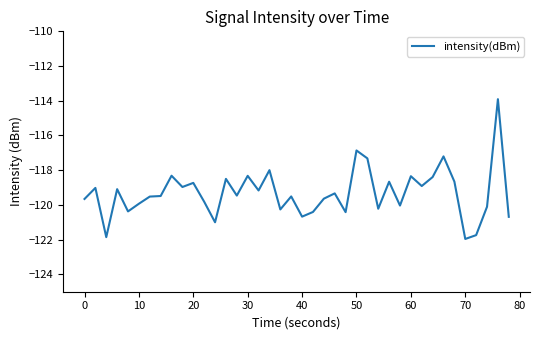

What is the minimum value shown in the chart?

-122.0